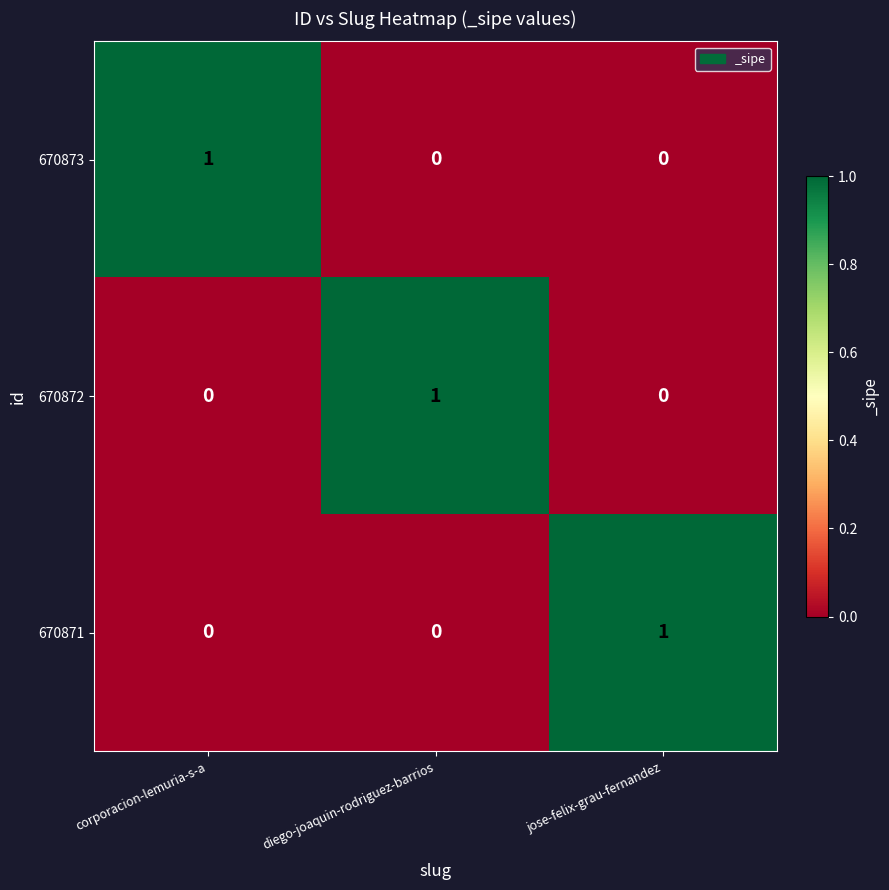

What is the difference between the highest and lowest values at jose-felix-grau-fernandez?

1